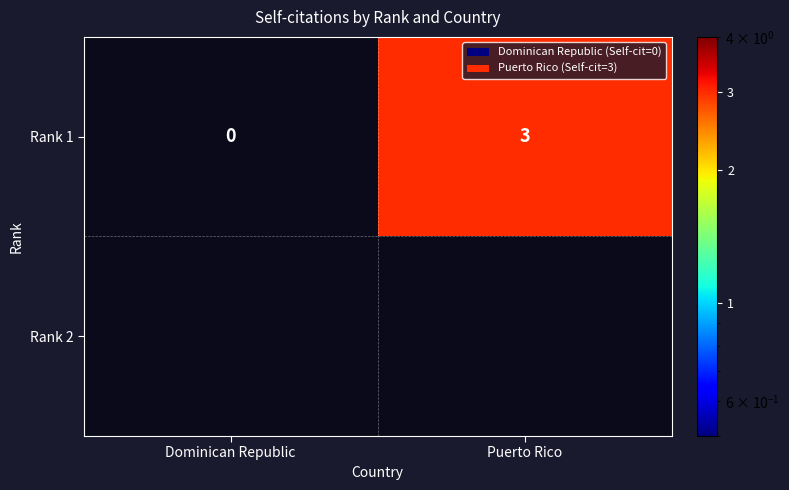

Count the number of categories in the chart.

2